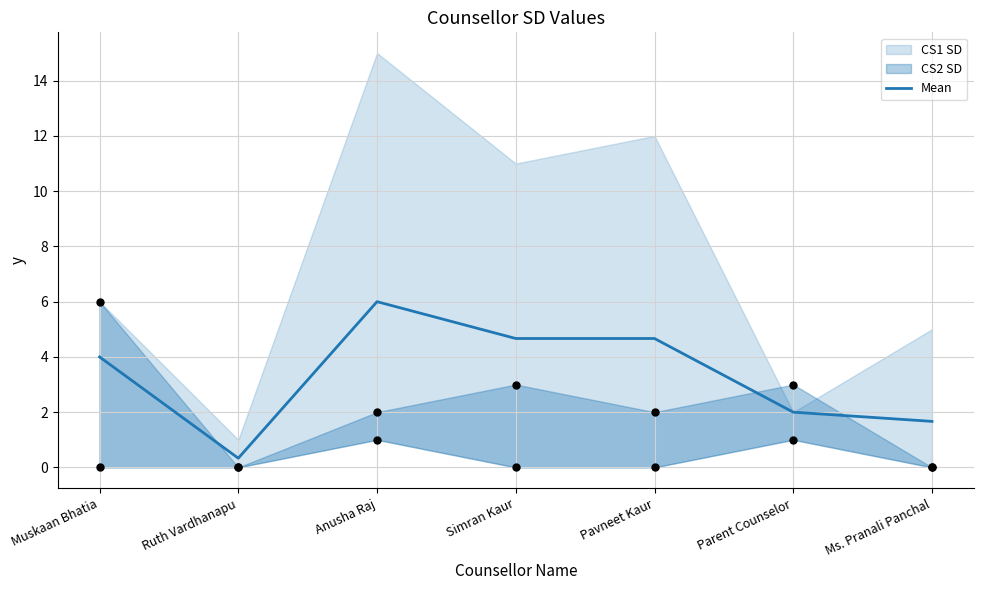

What is the change in value from Anusha Raj to Parent Counselor?

-4.0